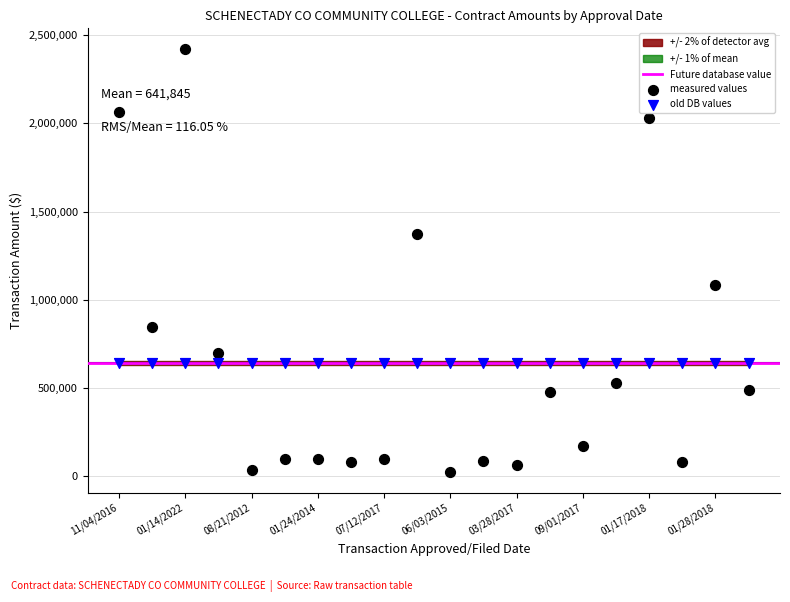

Which series reaches the minimum Y coordinate?

measured values